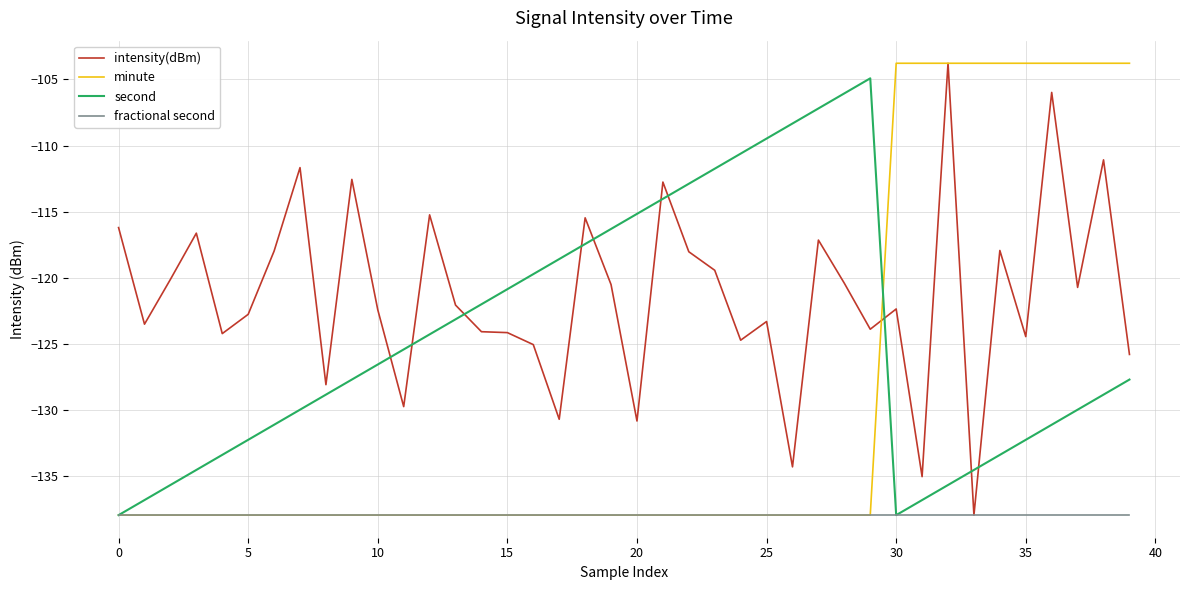

What is the greatest value displayed?

-103.8